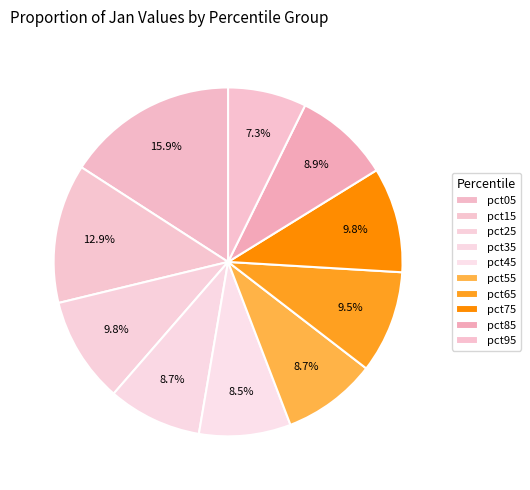

Count the number of slices in the pie.

10